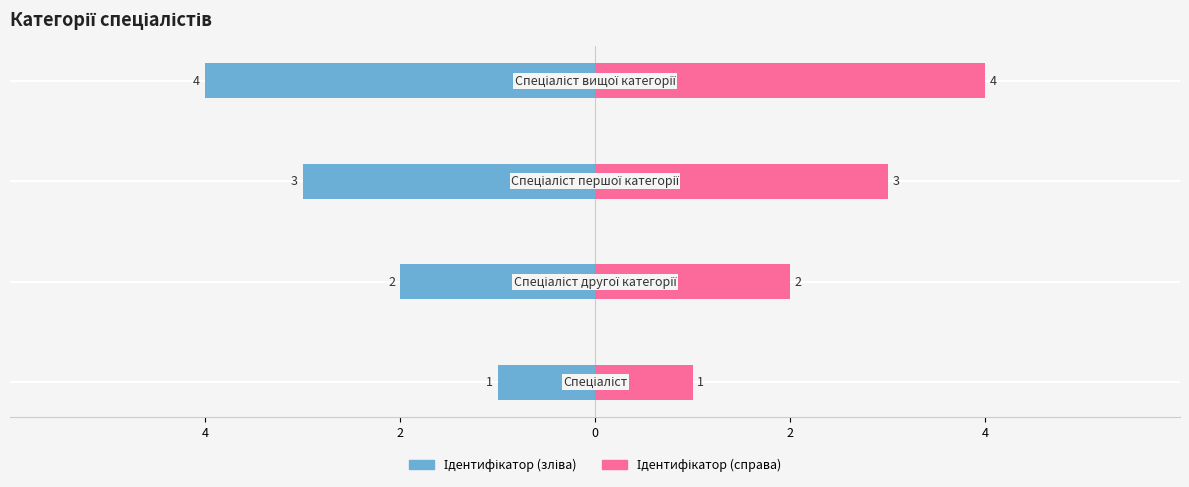

What is the difference between the maximum and minimum values in the Ідентифікатор (справа) series?

3